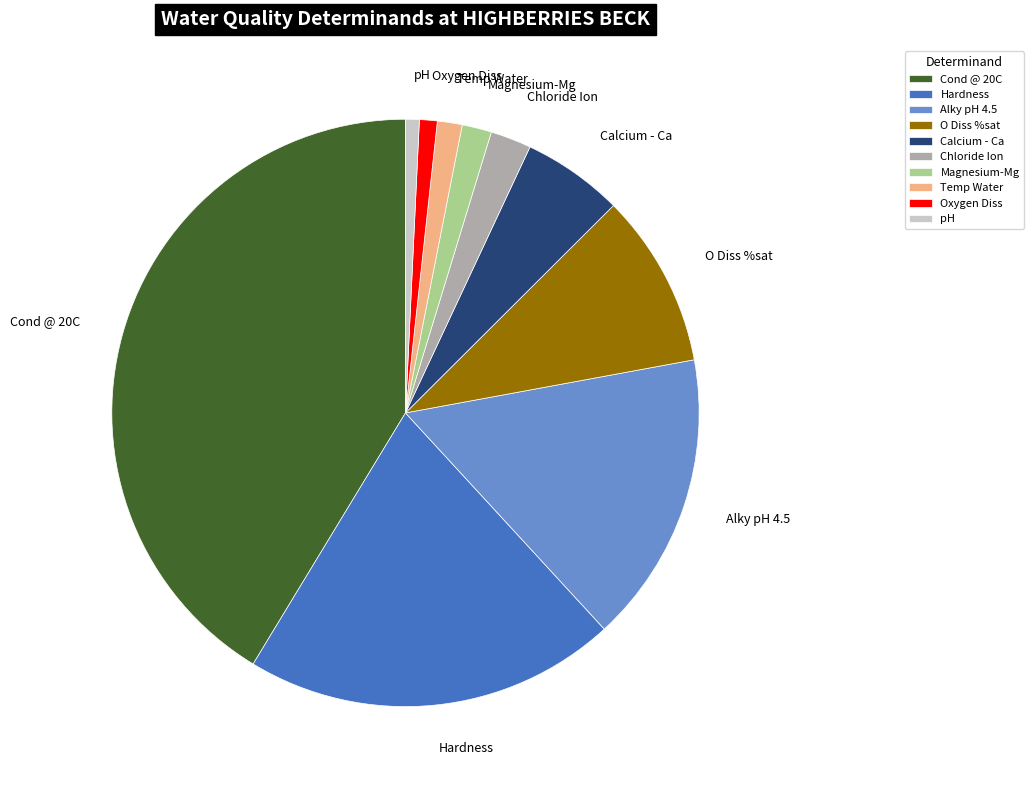

How many segments does this pie chart have?

10